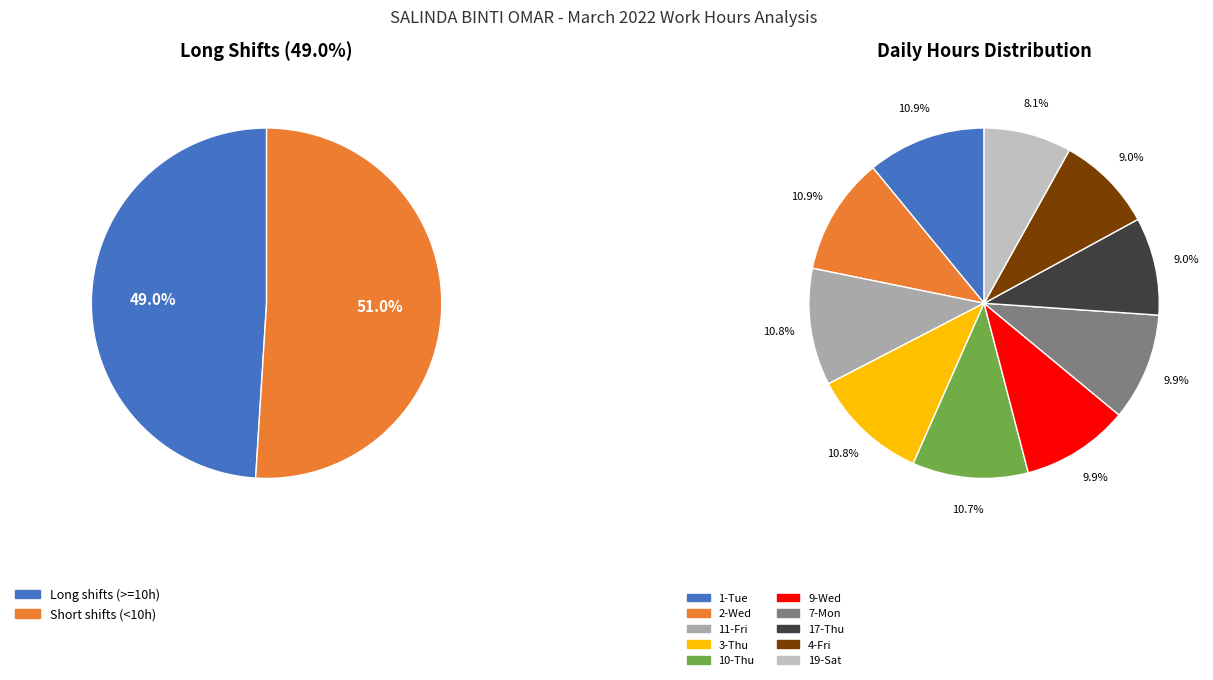

Do 25-Fri and 10-Thu together represent more than half of the pie?

No